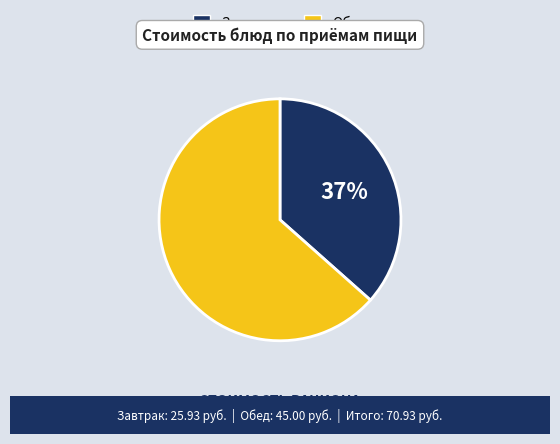

To the nearest percent, what is the average slice percentage?

50%